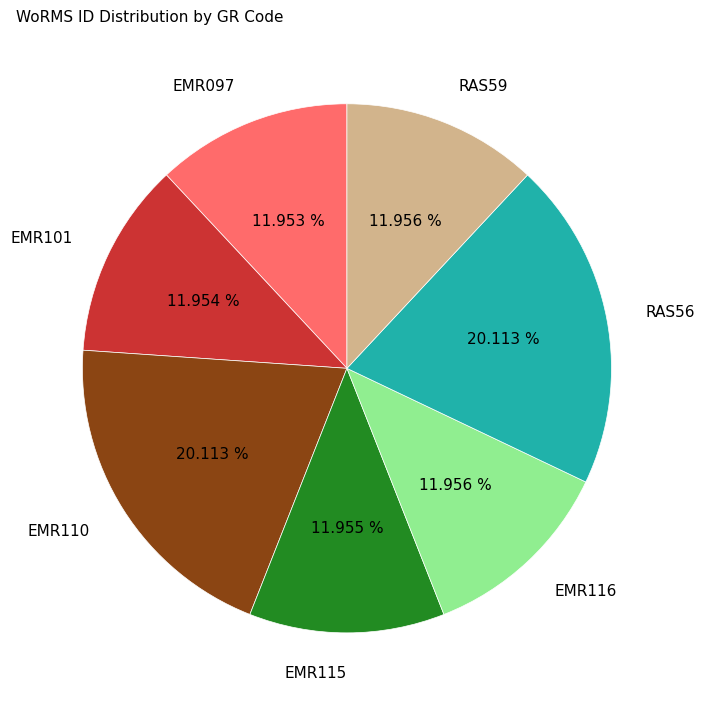

Approximately how many times larger is the value at RAS56 compared to EMR115?

1.7